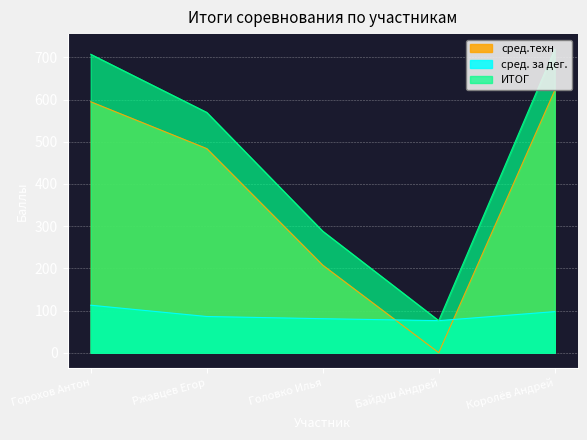

What is the sum of all сред.техн values?

1908.5